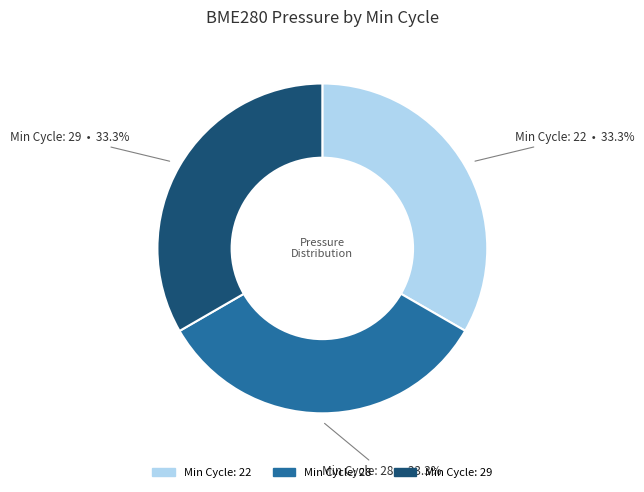

What is the ratio of the value at Min Cycle: 29 to the value at Min Cycle: 22?

1.0